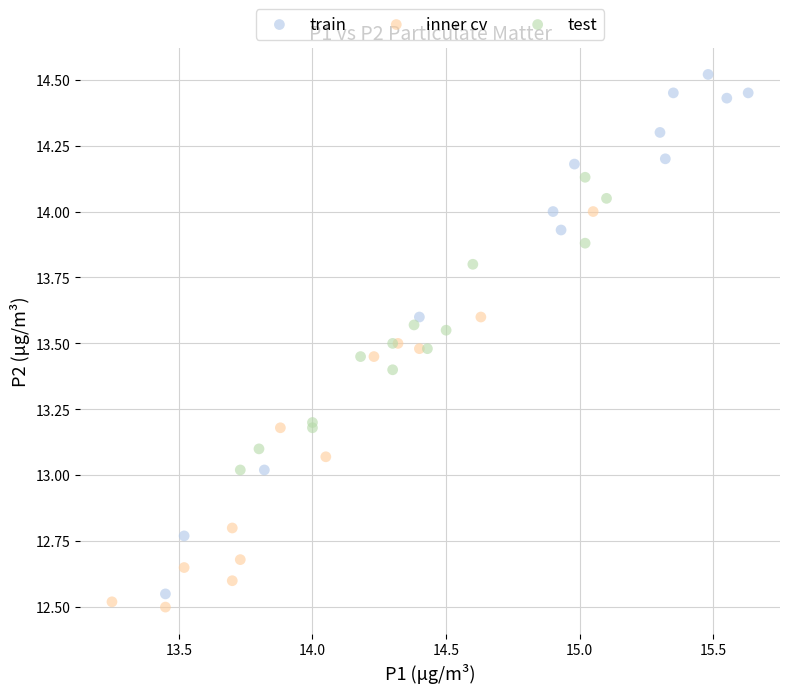

Which series reaches the maximum Y coordinate?

train